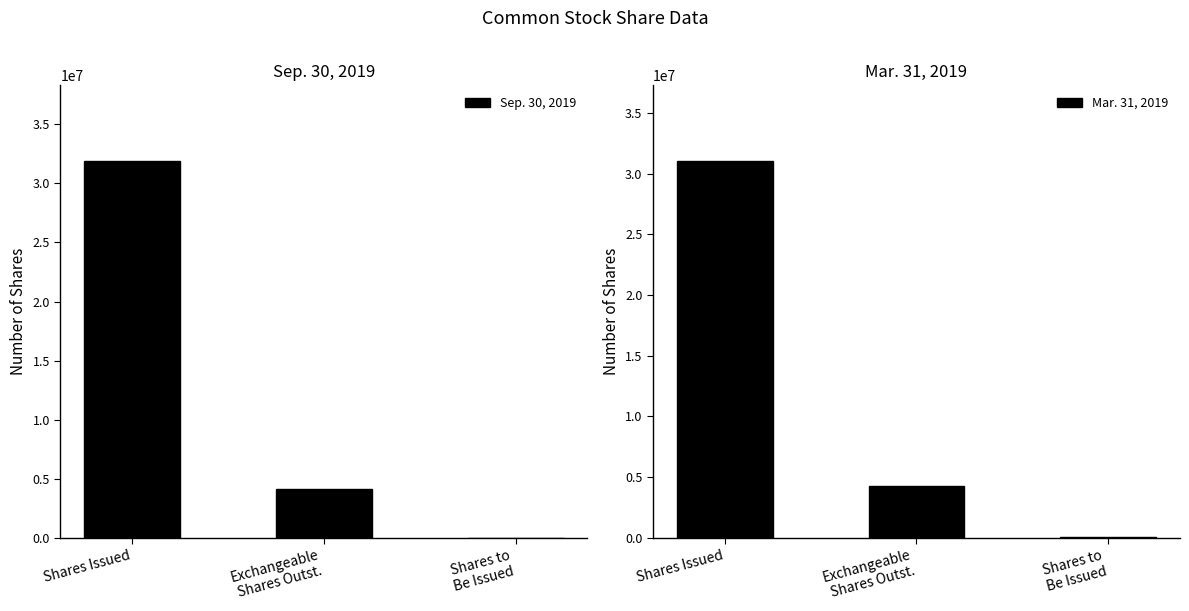

Reading left to right, extract all data points from this chart.

Sep. 30, 2019: 31910330	4181423	6250
Mar. 31, 2019: 31048571	4313085	62085